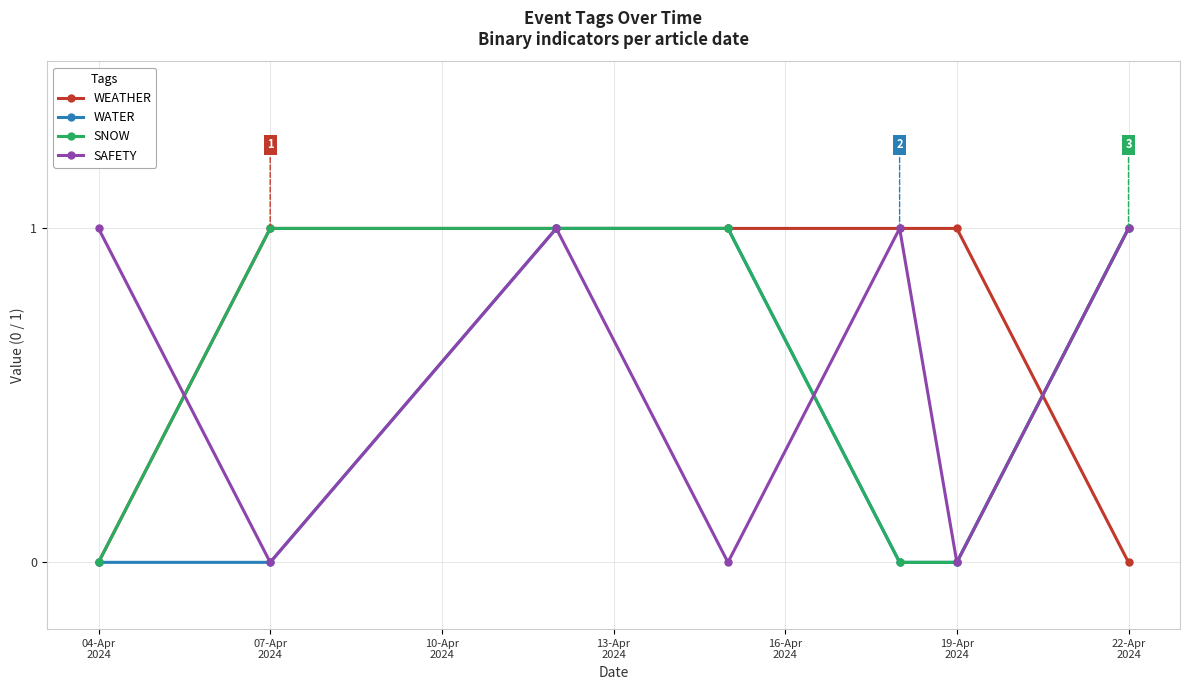

How many values in the SNOW series are below 1?

3